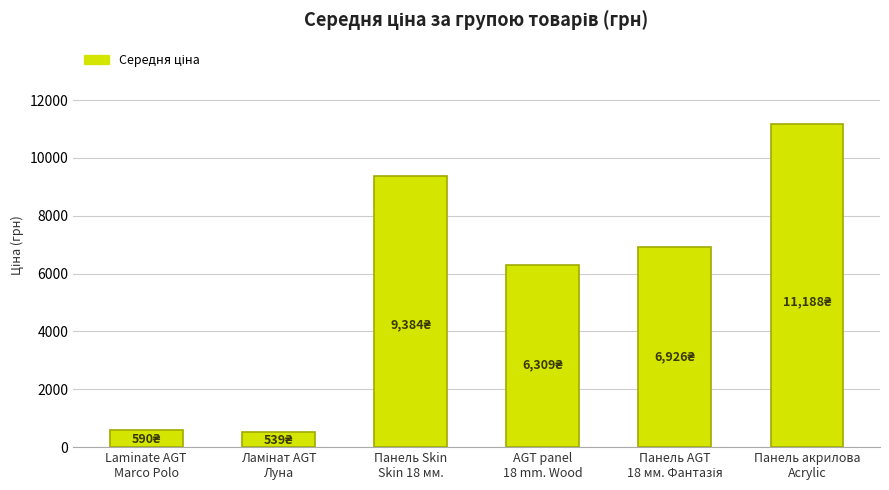

How many bars are there in total?

6